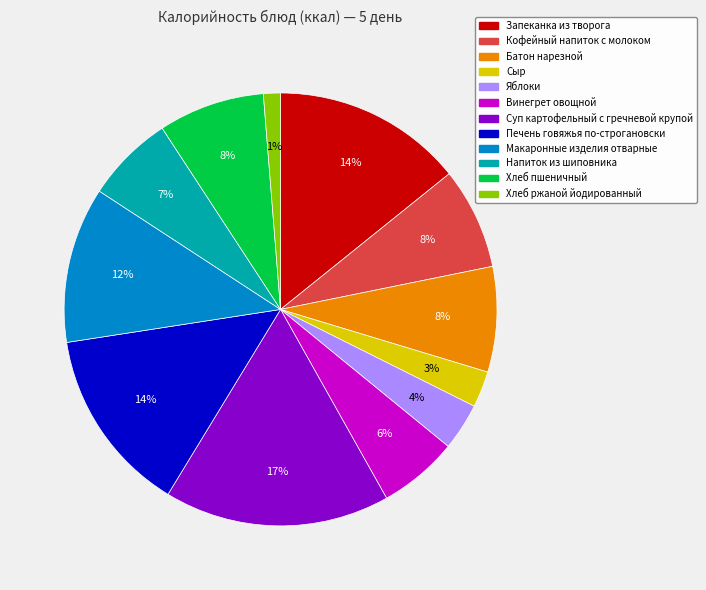

To the nearest percent, what is the average slice percentage?

8%